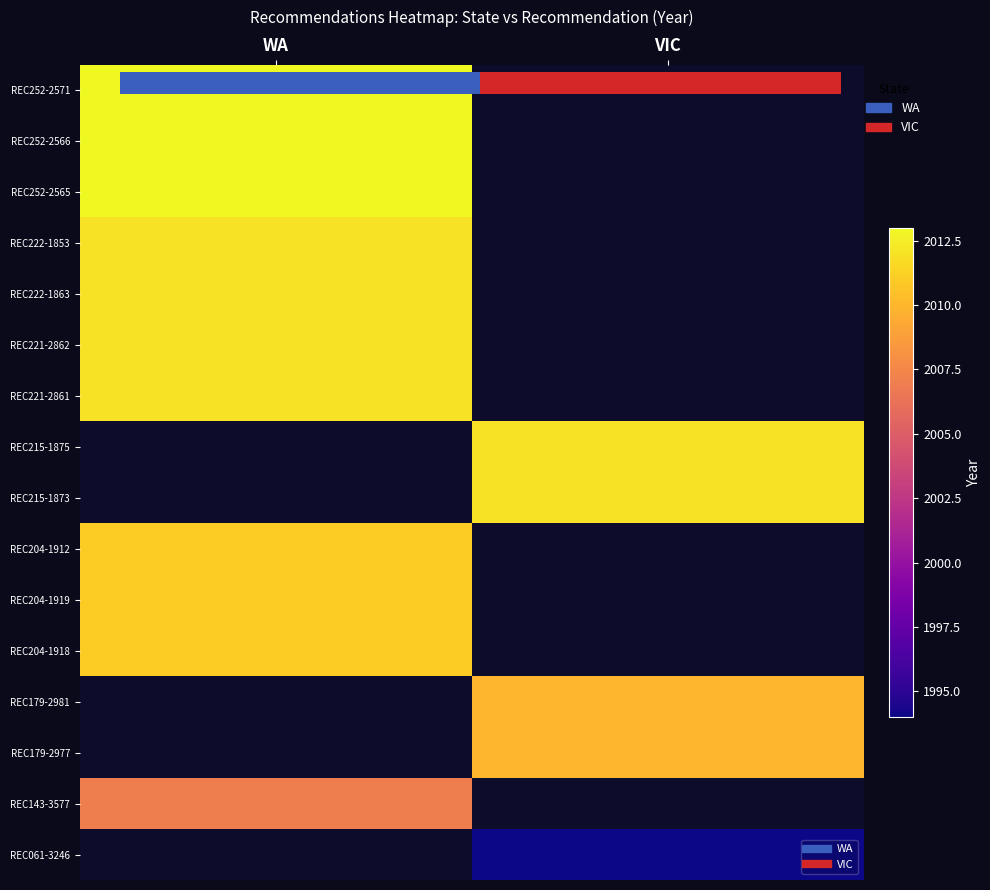

At how many categories does at least one series exceed 1998?

2